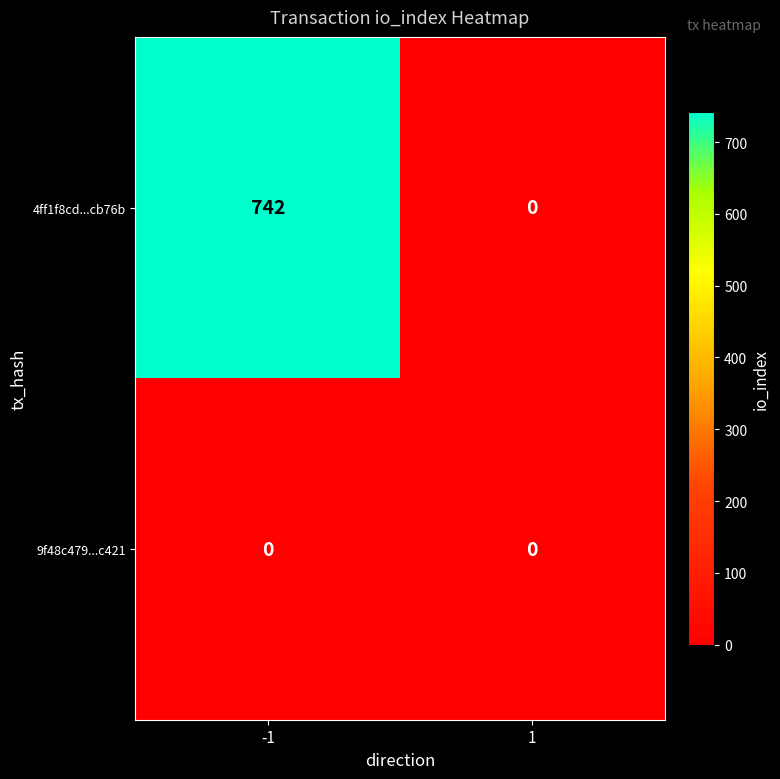

What is the difference between the highest and lowest values at -1?

742